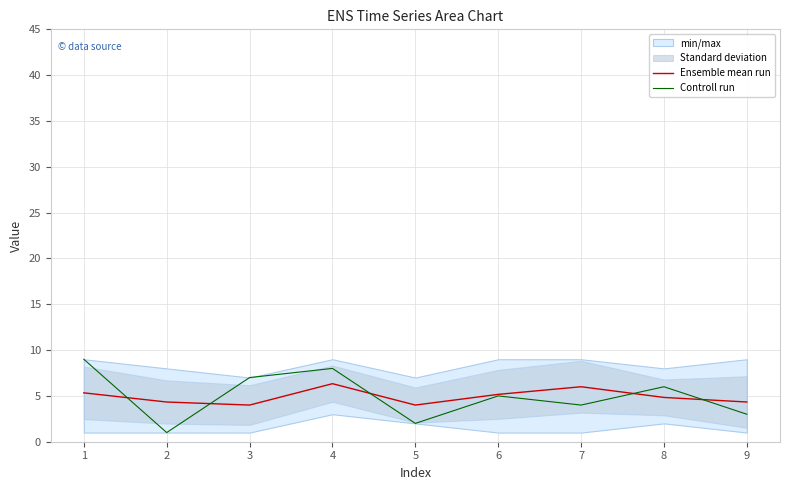

Reading right to left, list all the values displayed in this chart.

Ensemble mean run: 4.3	4.8	6.0	5.2	4.0	6.3	4.0	4.3	5.3
Controll run: 3.0	6.0	4.0	5.0	2.0	8.0	7.0	1.0	9.0